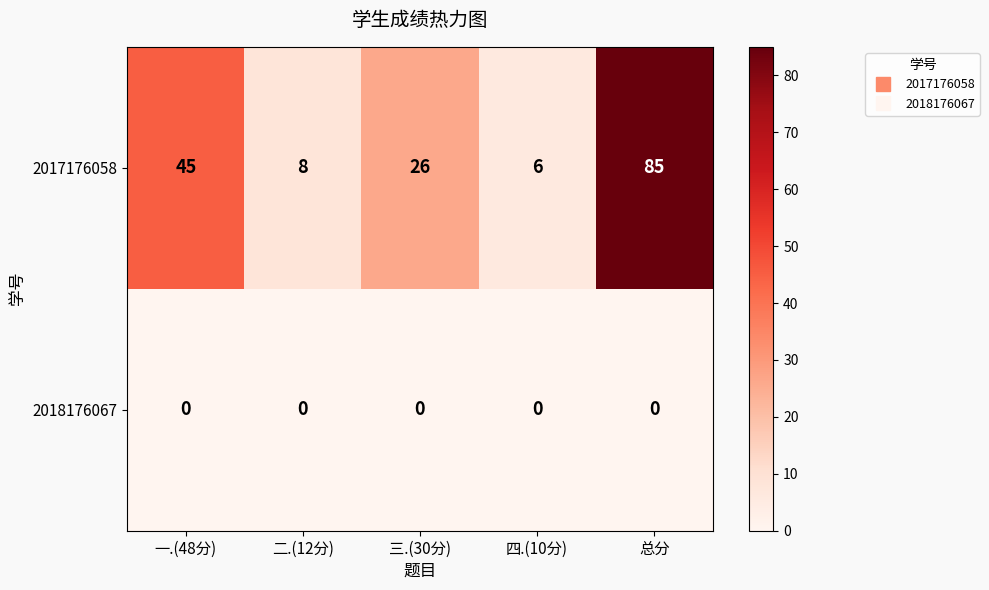

Reading left to right, extract all data points from this chart.

2017176058: 一.(48分)=45	二.(12分)=8	三.(30分)=26	四.(10分)=6	总分=85
2018176067: 一.(48分)=0	二.(12分)=0	三.(30分)=0	四.(10分)=0	总分=0